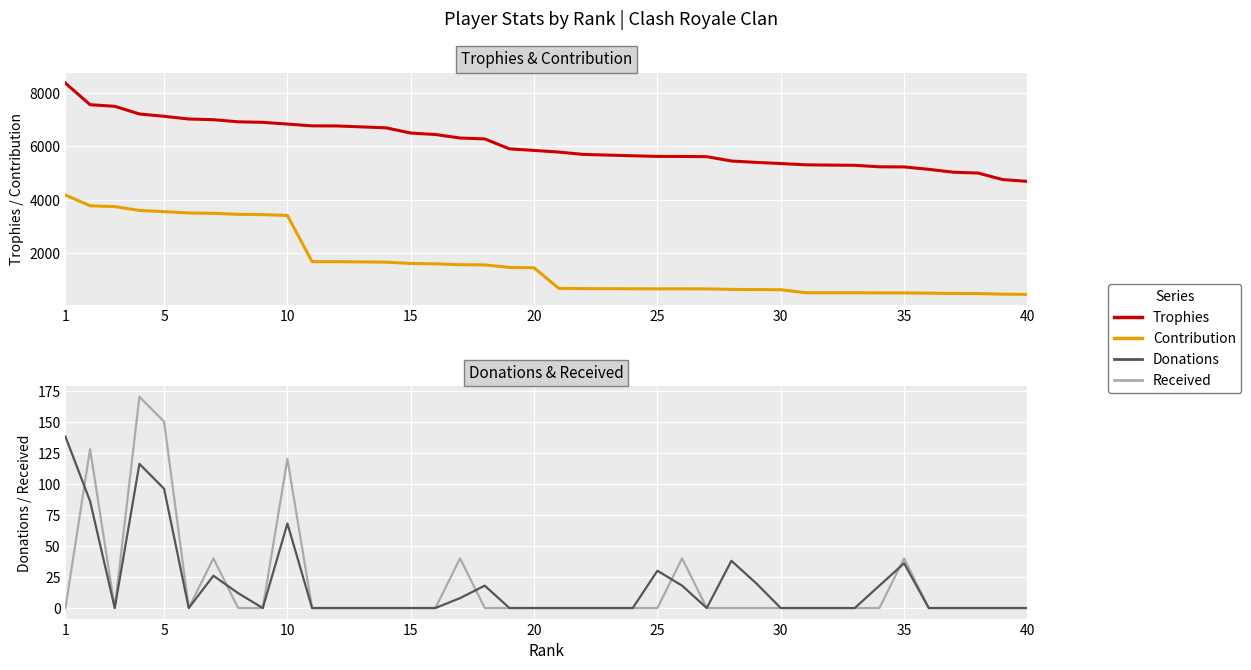

The Trophies series shows 3925 at 18. True or false?

False